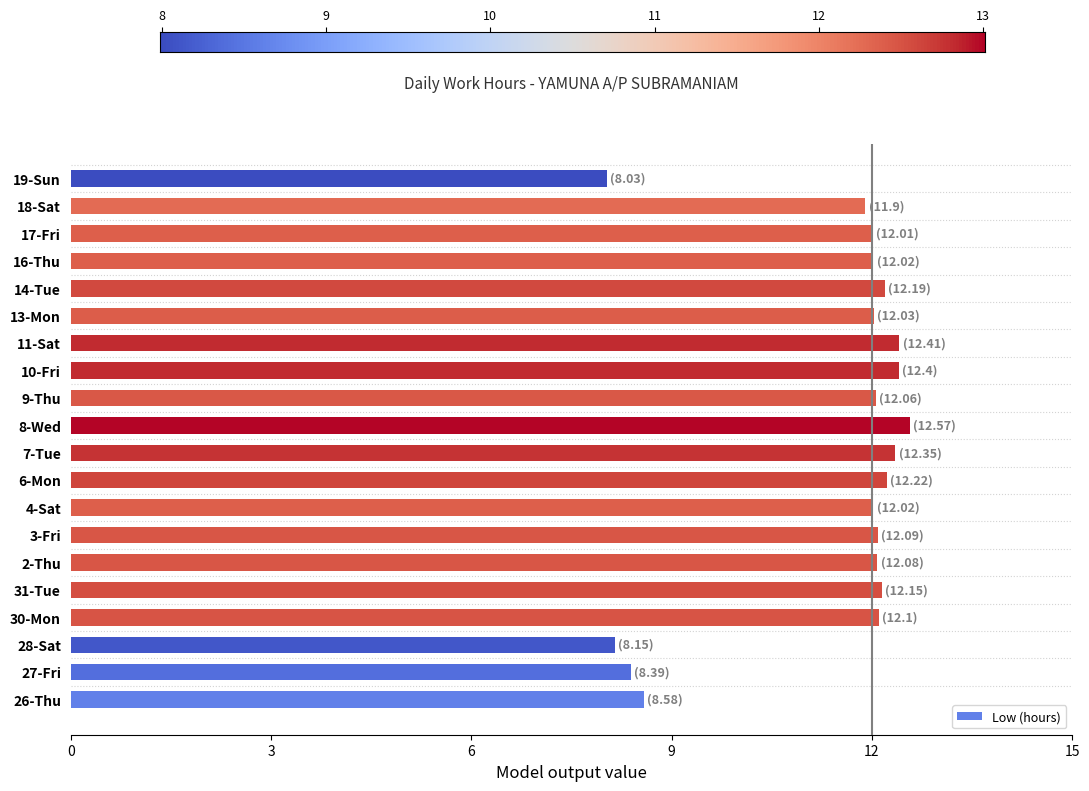

The chart shows a value of 12.1 at 30-Mon. True or false?

True